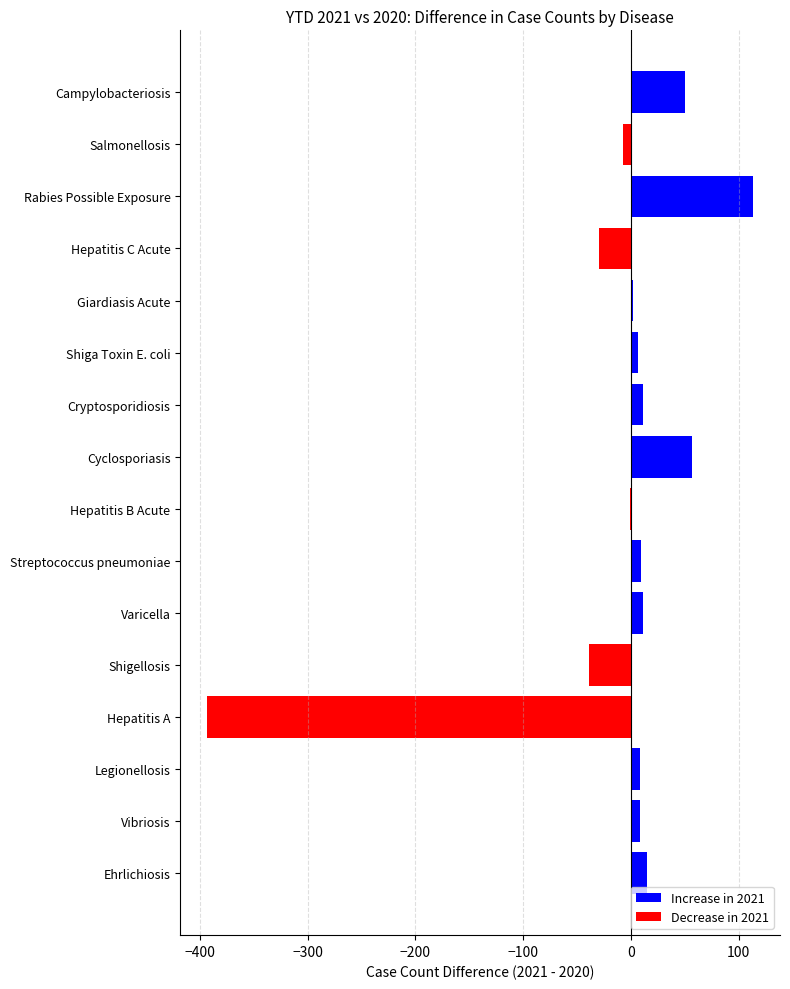

The value at Ehrlichiosis is 15. True or false?

True